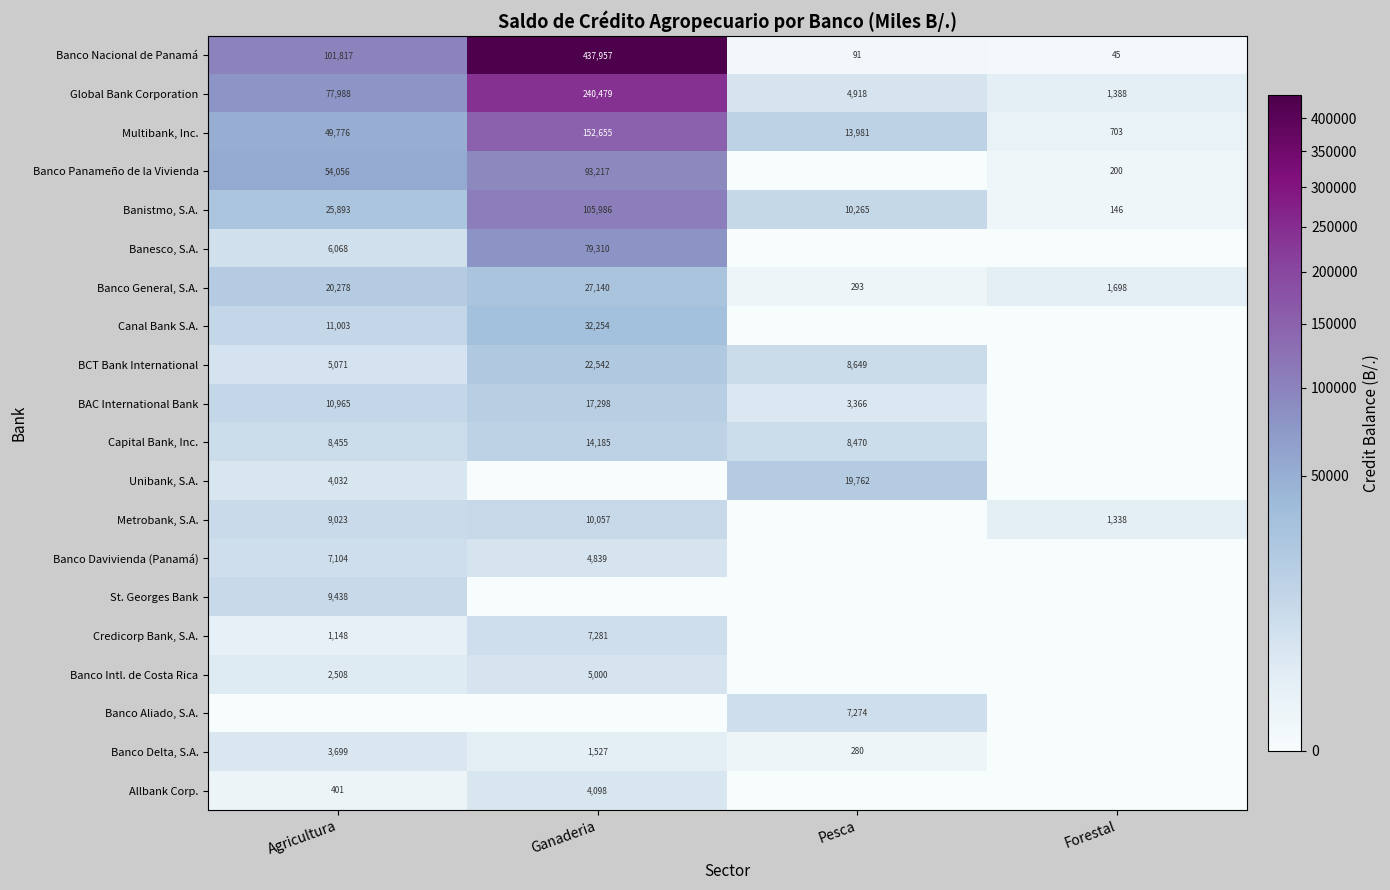

Between Forestal and Pesca, which is larger?

Pesca